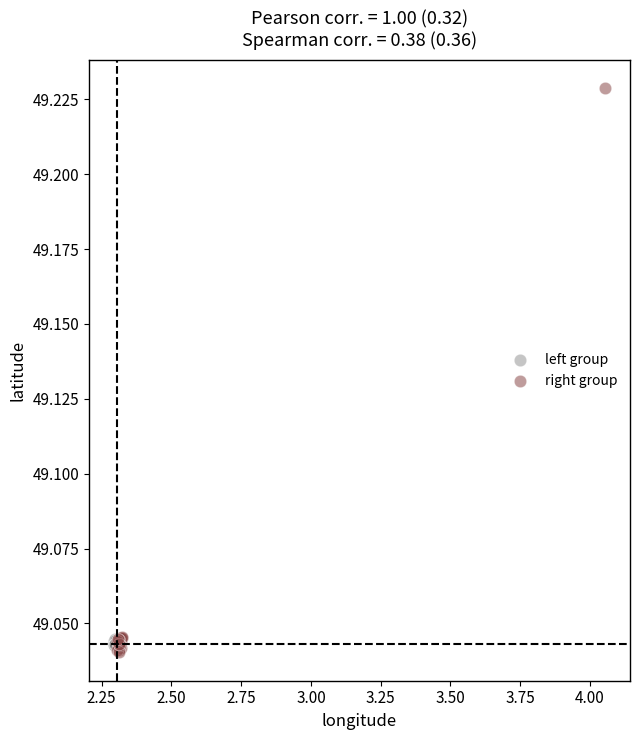

Which series contains the highest Y value?

right group